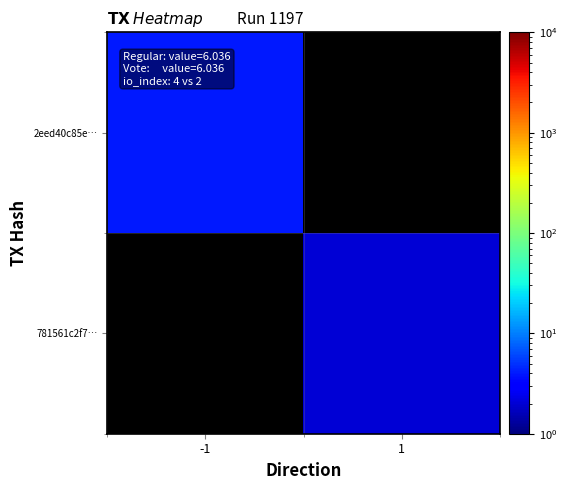

The 781561c2f7… series shows 2.0 at 1. True or false?

True